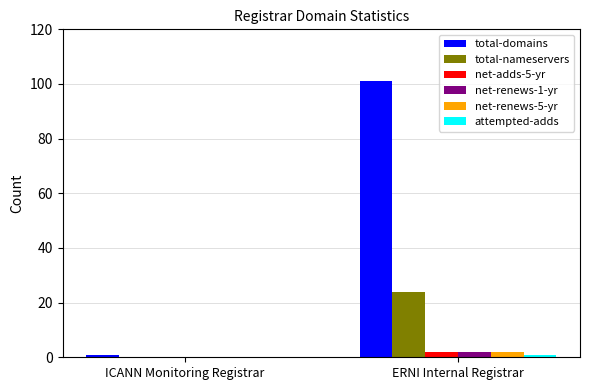

At which category does the chart reach its peak across all series?

ERNI Internal Registrar